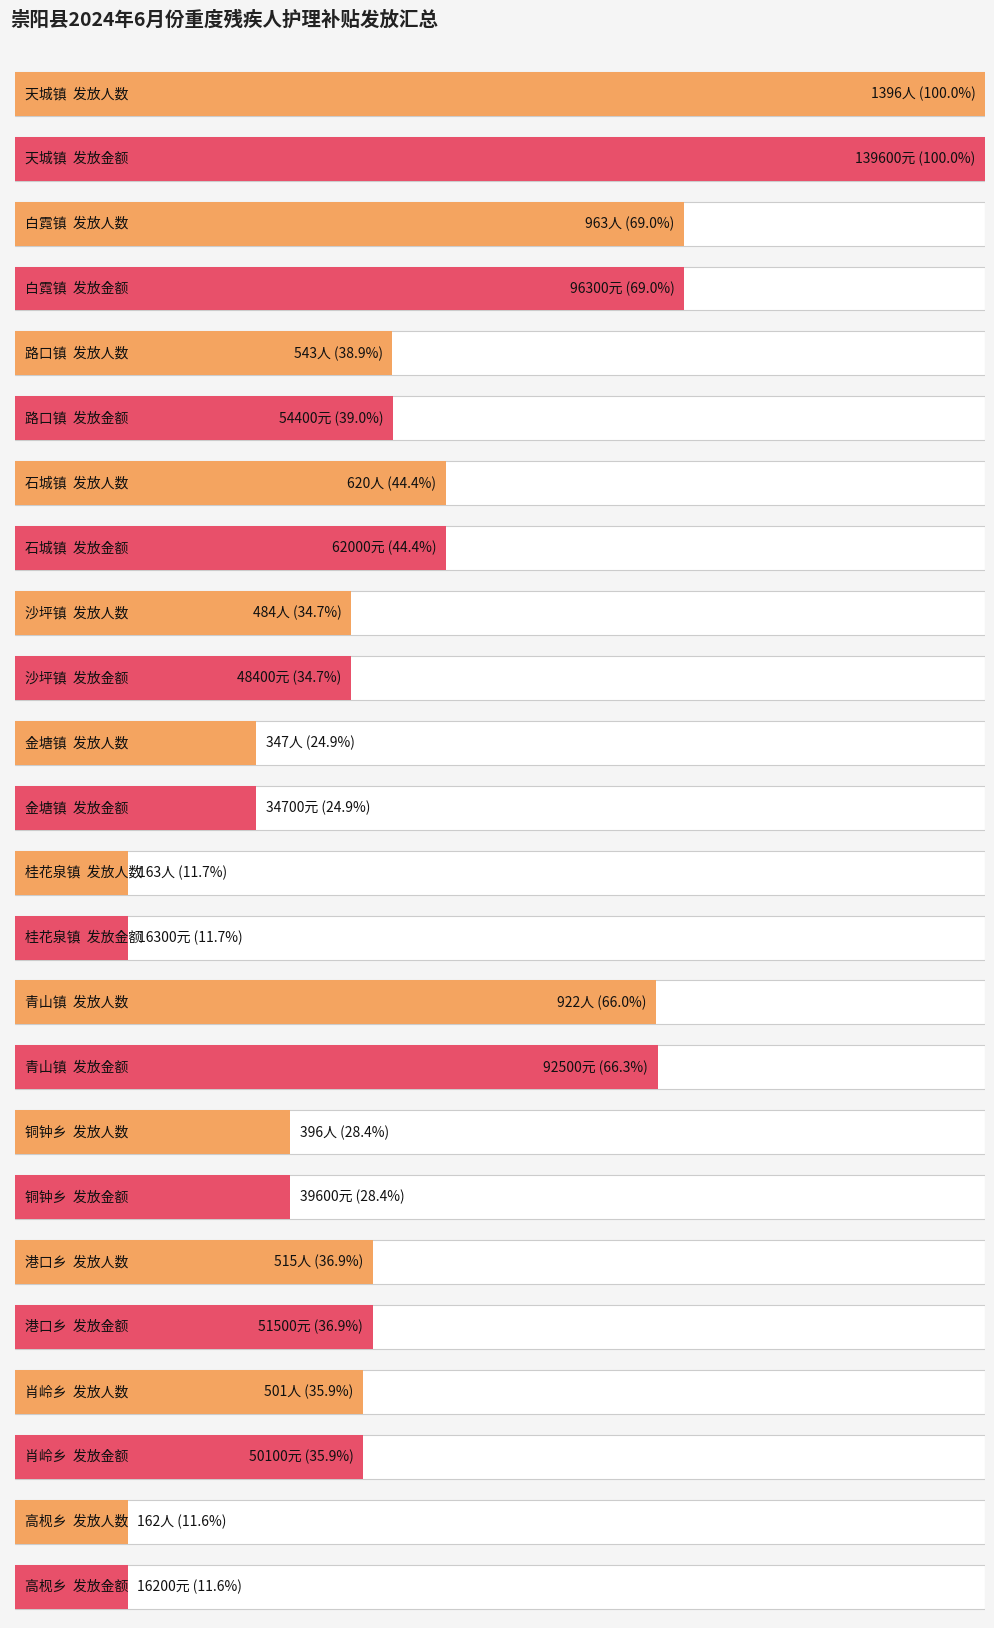

What is the label of the 8th bar from the left?

青山镇